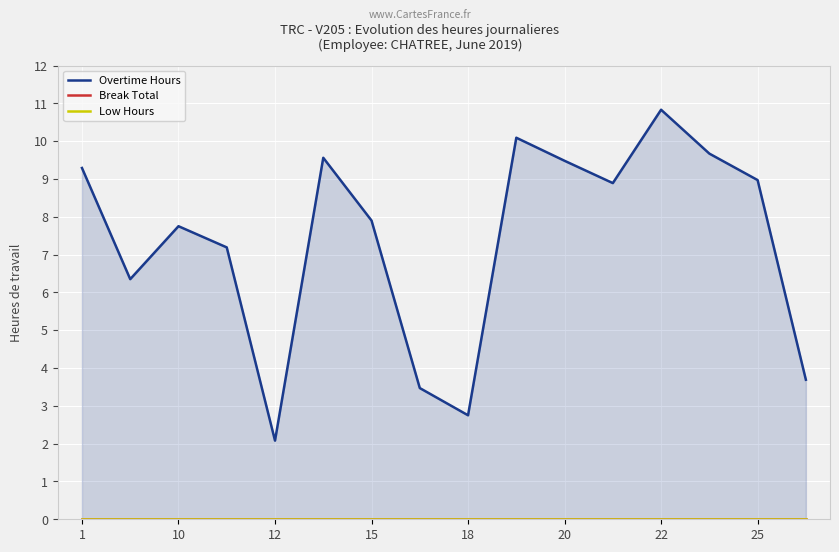

What are all the series names shown in the legend?

Overtime Hours, Break Total, Low Hours